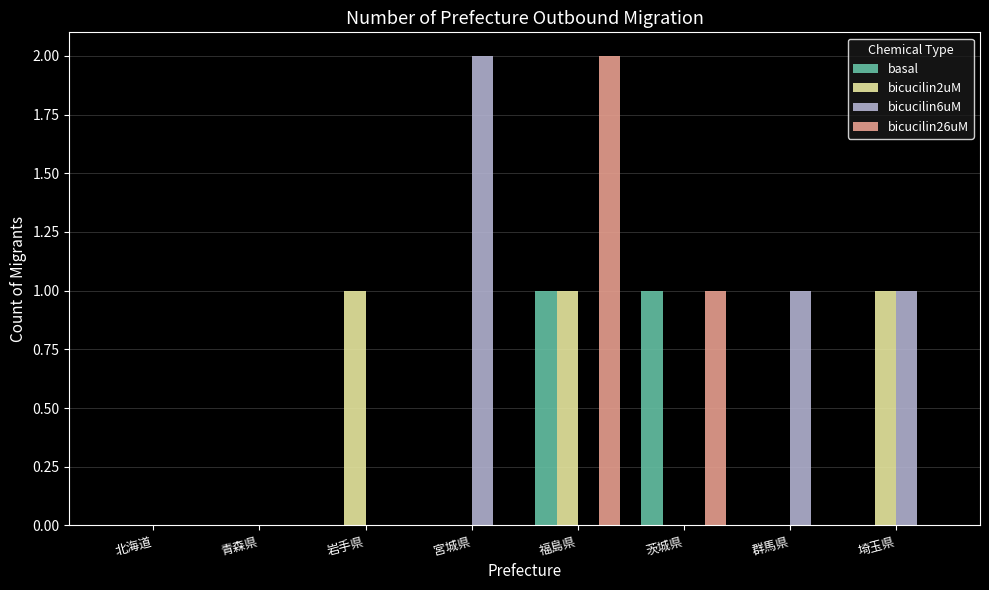

Which series has the largest total across all categories?

bicucilin6uM